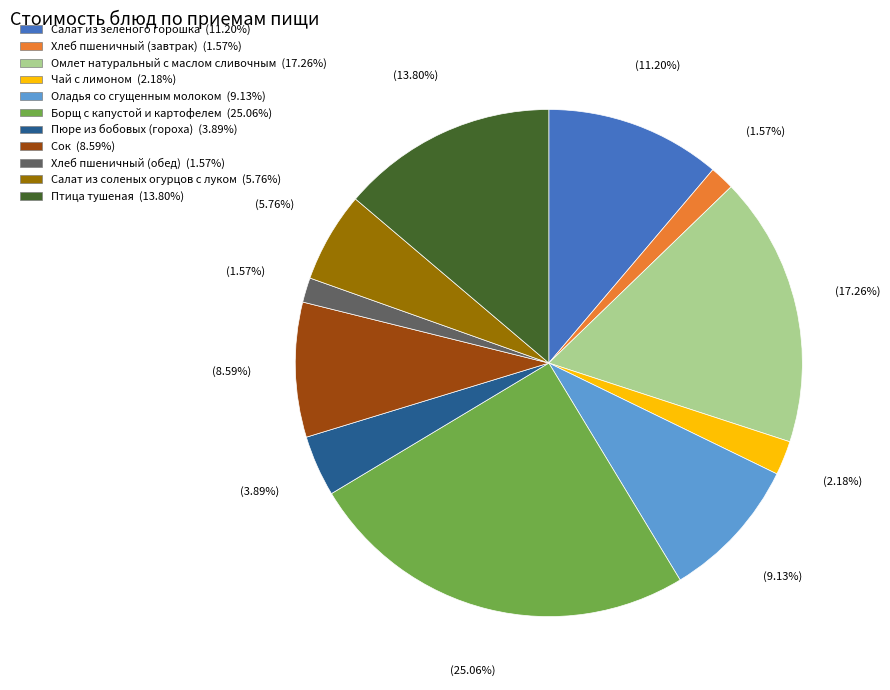

To the nearest percent, what percentage of the pie is Чай с лимоном?

2%